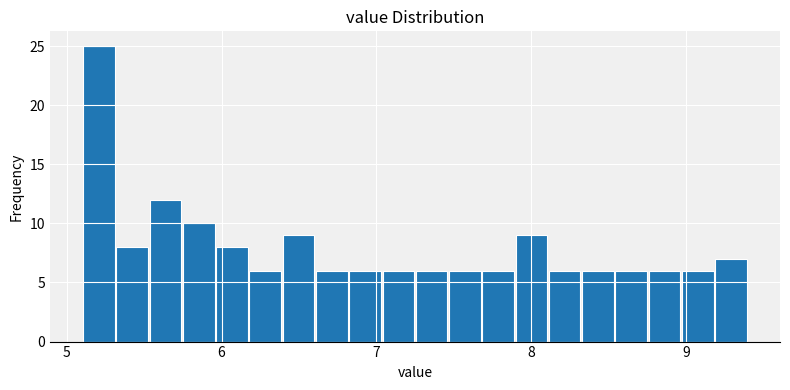

Read against the x-axis, roughly where is the centre of the tallest bar?

5.2